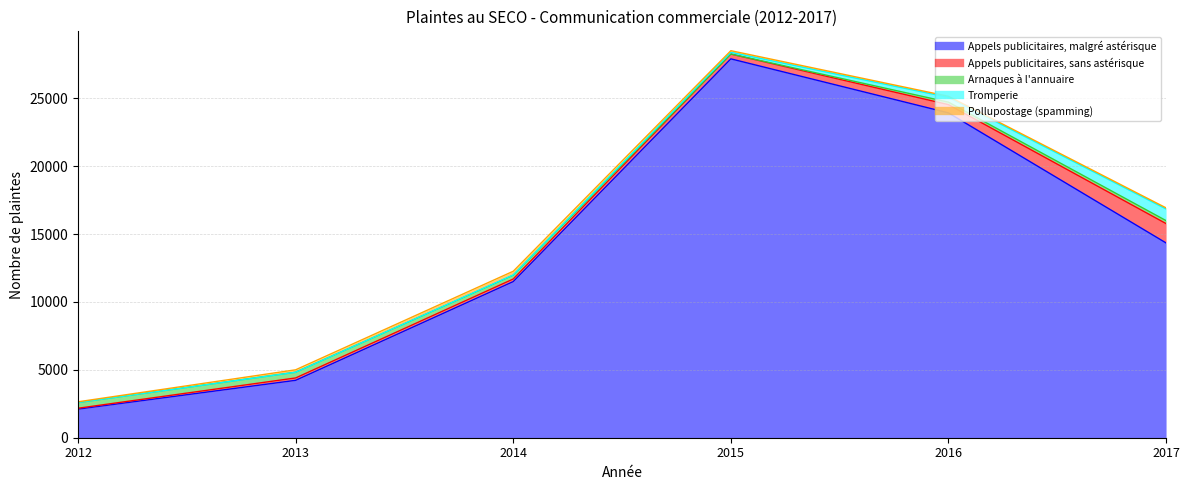

Which category has the lowest value in the Appels publicitaires, malgré astérisque series?

2012